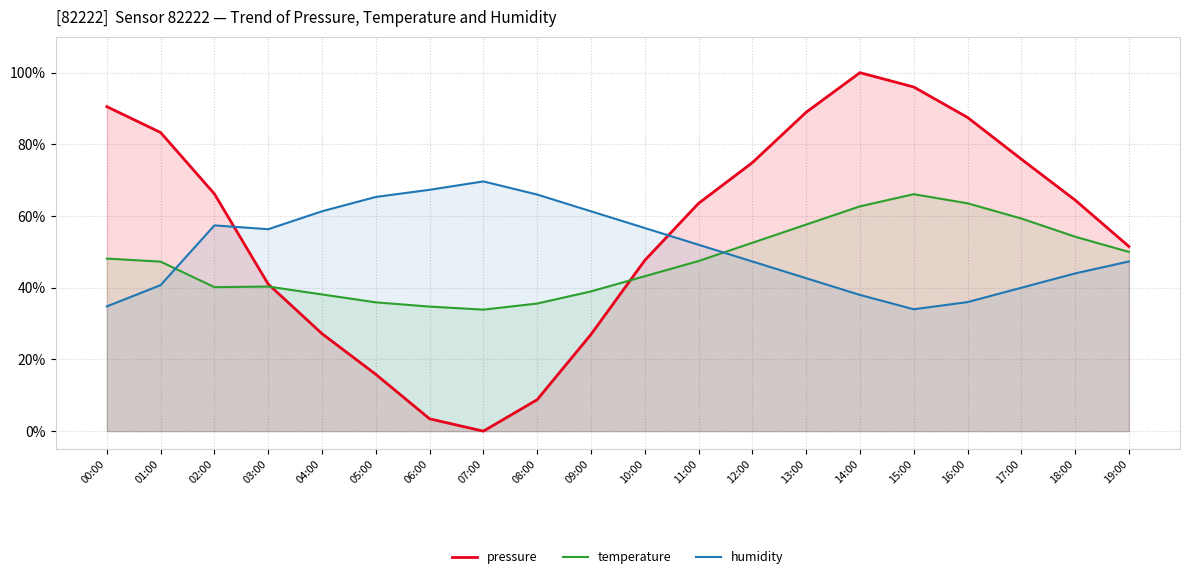

What is the difference between the second highest and minimum values in the temperature series?

29.7